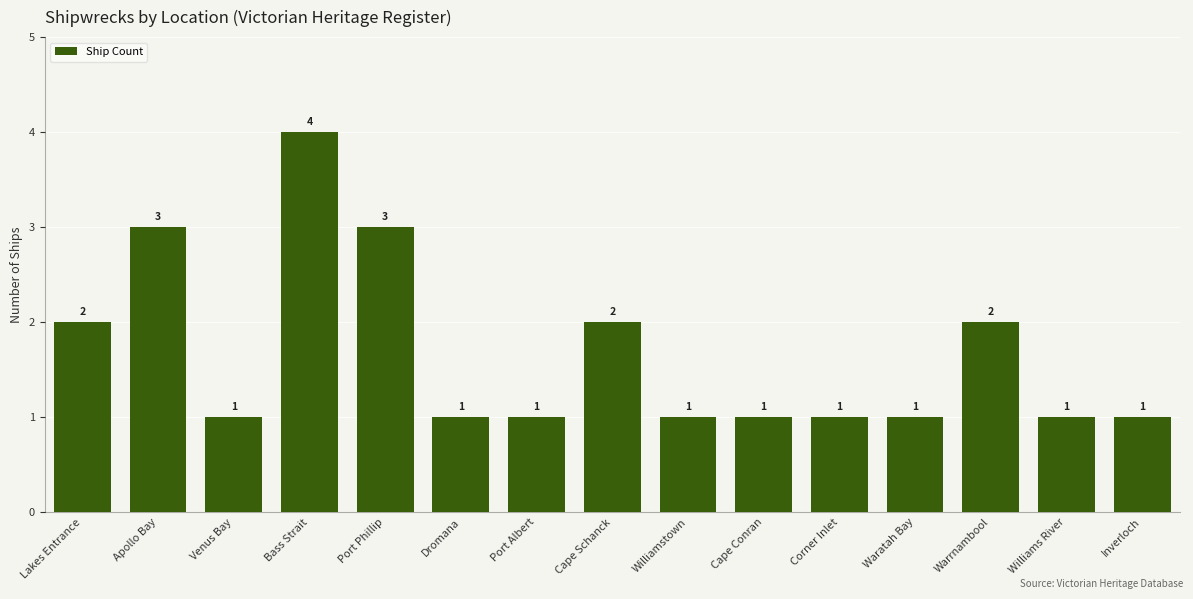

Which has a higher value, Bass Strait or Port Albert?

Bass Strait